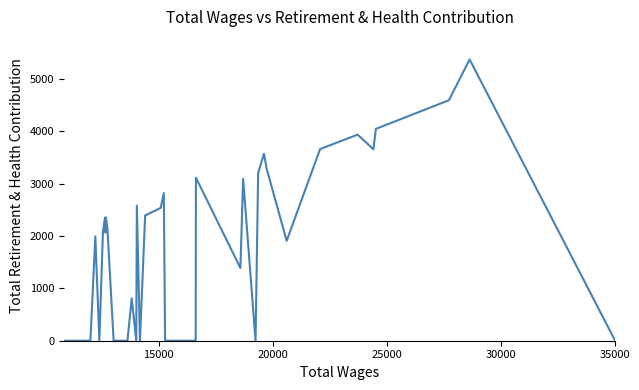

What is the difference between the maximum and minimum values?

5371